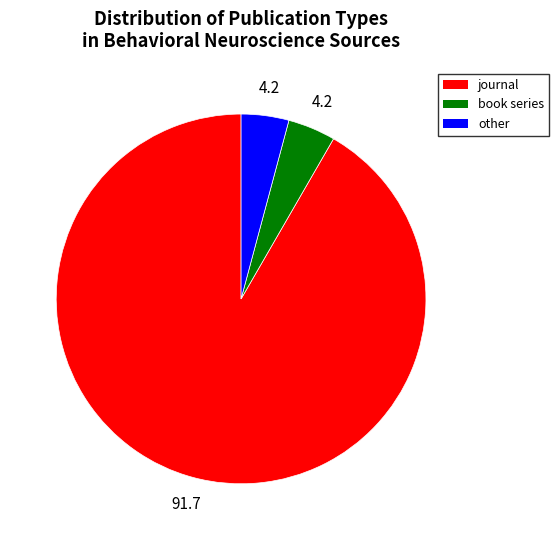

Does journal account for over 50% of the chart?

Yes